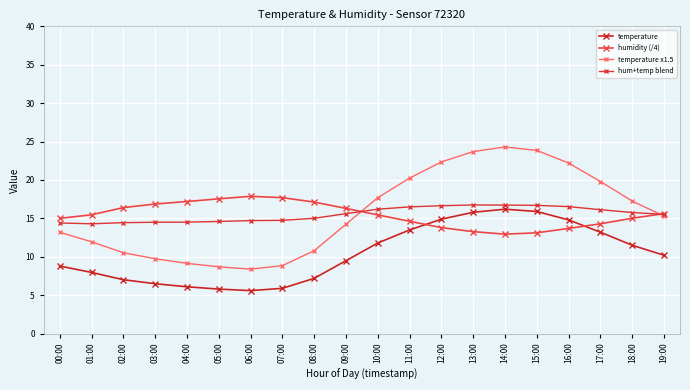

At which category does hum+temp blend reach its first local valley?

01:00